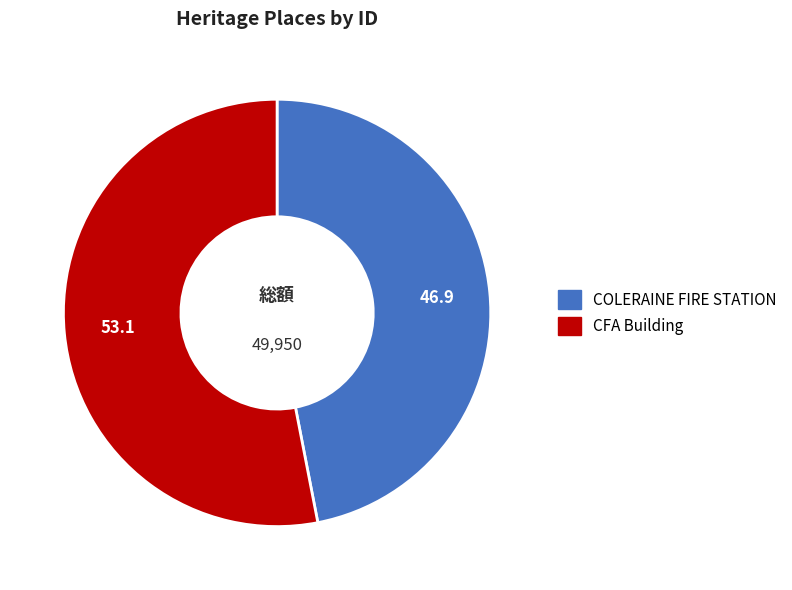

Does COLERAINE FIRE STATION represent more than half of the total?

No